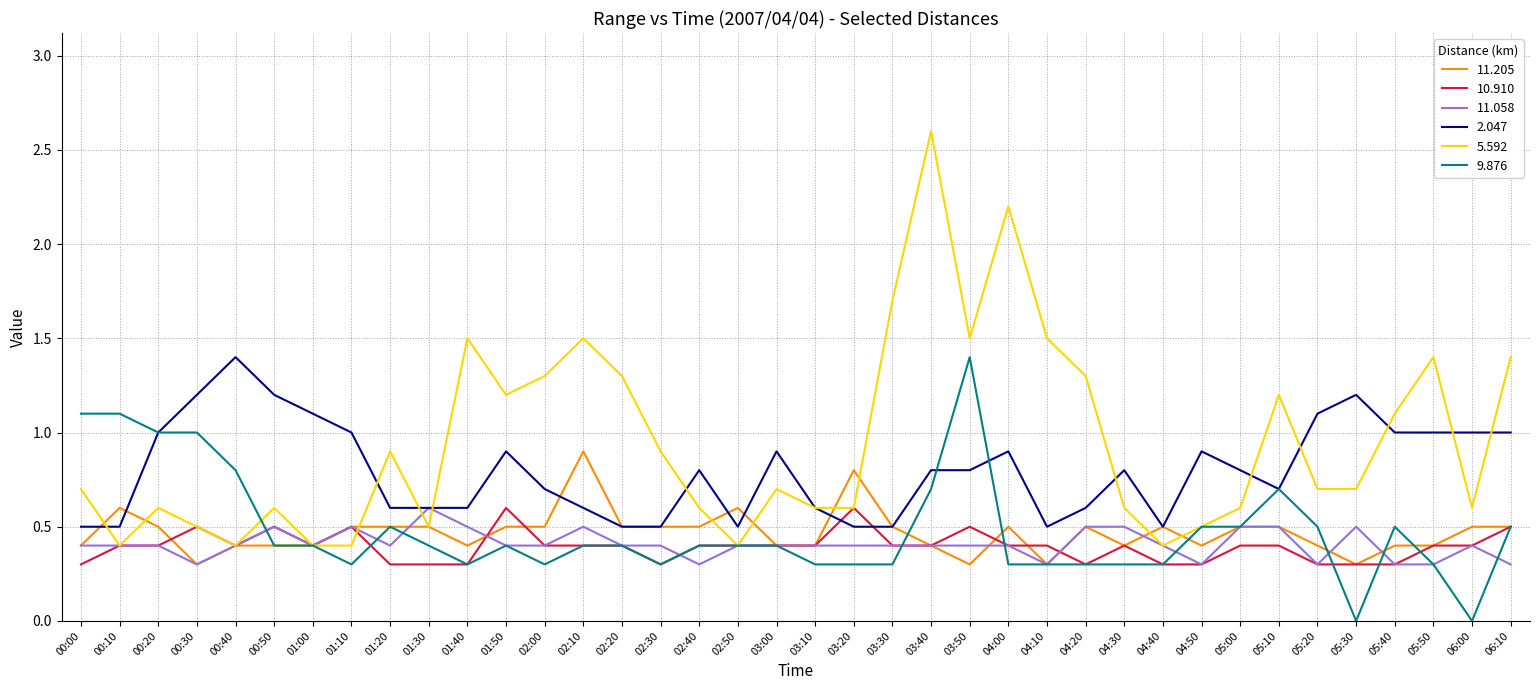

At which category is the sum across all series the highest?

03:40